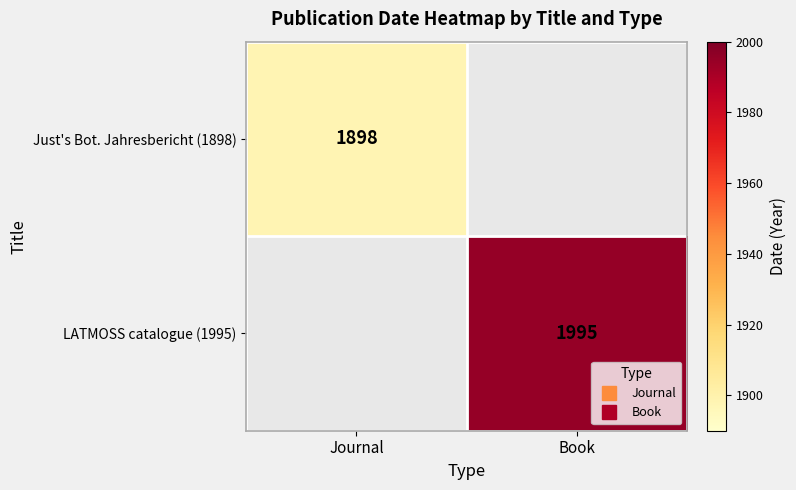

The LATMOSS catalogue (1995) series shows 3076 at Book. True or false?

False